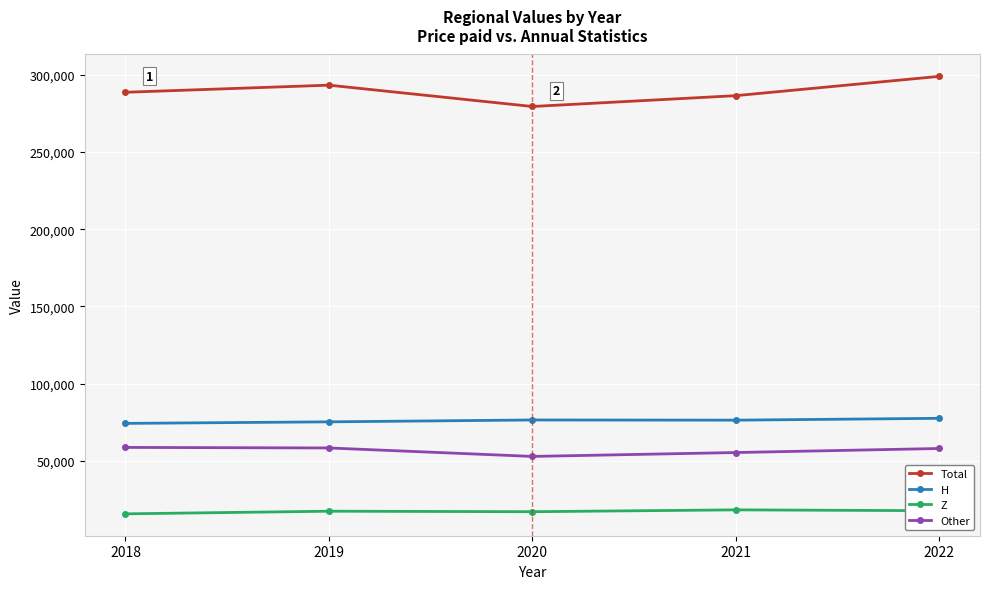

True or false: Z has more than 2 points higher than both neighbors.

False